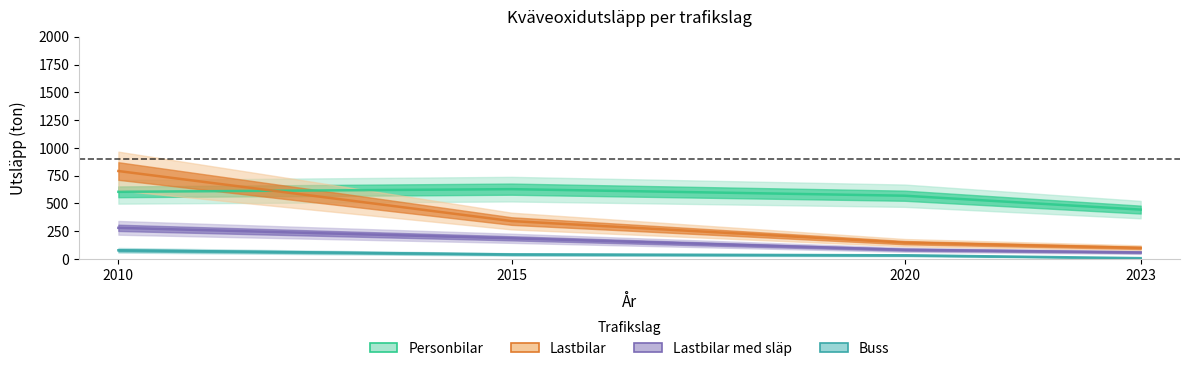

What is the minimum value for Lastbilar?

101.0